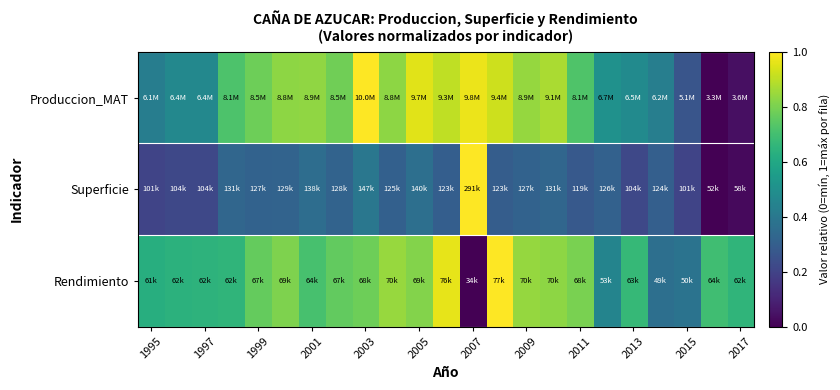

Reading right to left, transcribe all the data shown in this chart.

Produccion_MAT: 0.0	0.0	0.3	0.4	0.5	0.5	0.7	0.9	0.8	0.9	1.0	0.9	1.0	0.8	1.0	0.8	0.8	0.8	0.8	0.7	0.5	0.5	0.4
Superficie: 0.0	0.0	0.2	0.3	0.2	0.3	0.3	0.3	0.3	0.3	1.0	0.3	0.4	0.3	0.4	0.3	0.4	0.3	0.3	0.3	0.2	0.2	0.2
Rendimiento: 0.7	0.7	0.4	0.4	0.7	0.4	0.8	0.8	0.8	1.0	0.0	1.0	0.8	0.8	0.8	0.8	0.7	0.8	0.8	0.7	0.6	0.6	0.6